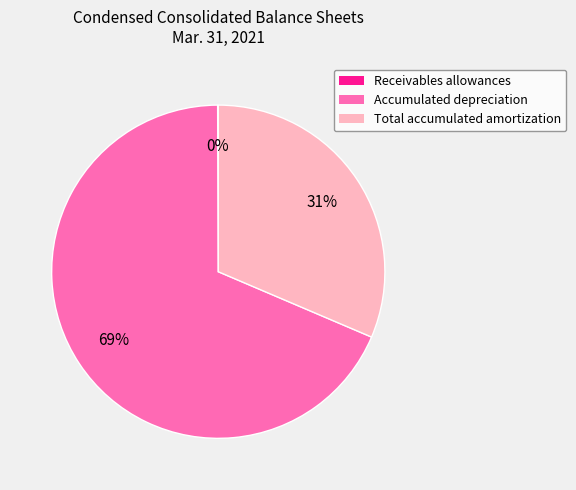

To the nearest percent, what portion does Accumulated depreciation represent?

69%